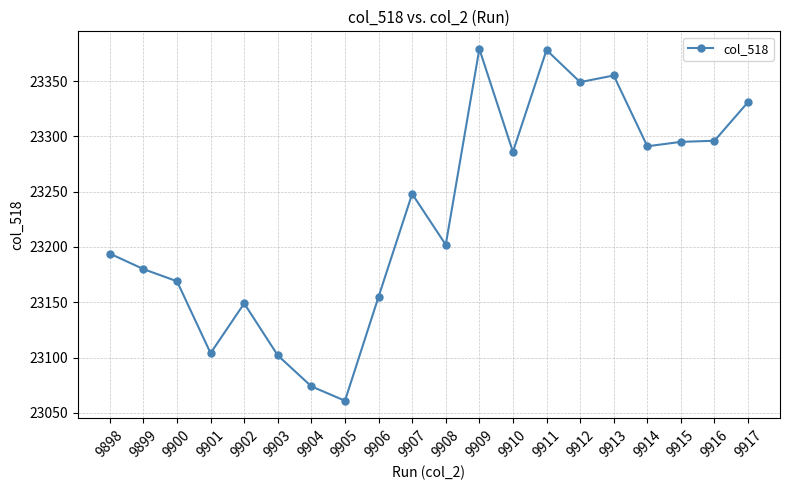

What is the difference between the maximum and minimum values?

318